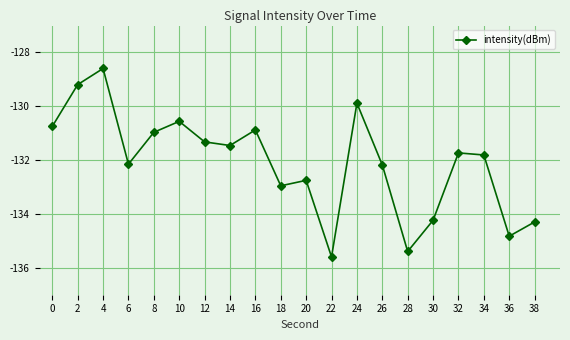

What is the change in value from 26 to 34?

+0.4